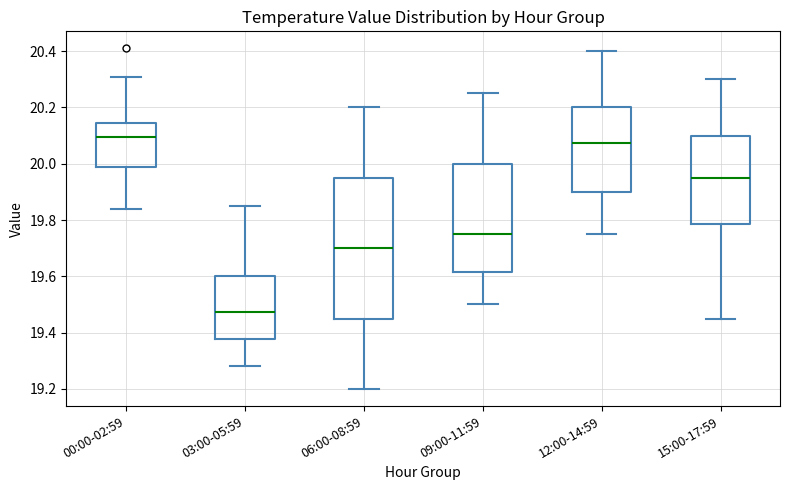

Reading left to right, read every box against the y-axis: the position of its median line, the range the box covers, and the ends of its whiskers. The values are not printed on the chart, so give them approximately, as read against the axis.

00:00-02:59: median 20.10, box 20.00 to 20.14, whiskers 19.84 to 20.32
03:00-05:59: median 19.48, box 19.38 to 19.60, whiskers 19.28 to 19.86
06:00-08:59: median 19.70, box 19.46 to 19.96, whiskers 19.20 to 20.20
09:00-11:59: median 19.76, box 19.62 to 20.00, whiskers 19.50 to 20.26
12:00-14:59: median 20.08, box 19.90 to 20.20, whiskers 19.76 to 20.40
15:00-17:59: median 19.96, box 19.78 to 20.10, whiskers 19.46 to 20.30